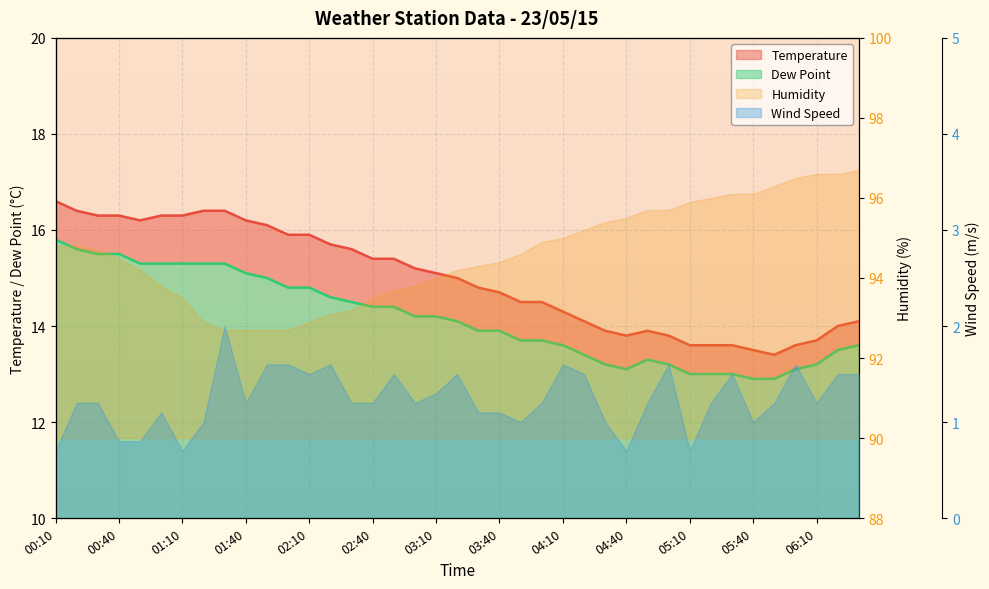

The value of Temperature at 06:30 is 14.1. True or false?

True